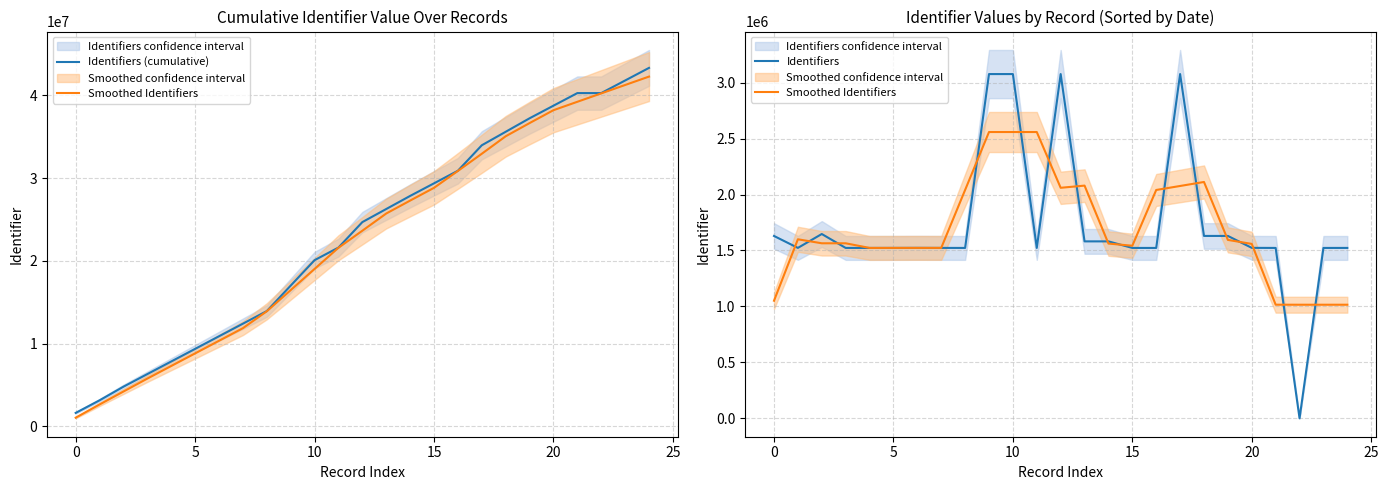

Is this an area chart (filled region under the line)?

No